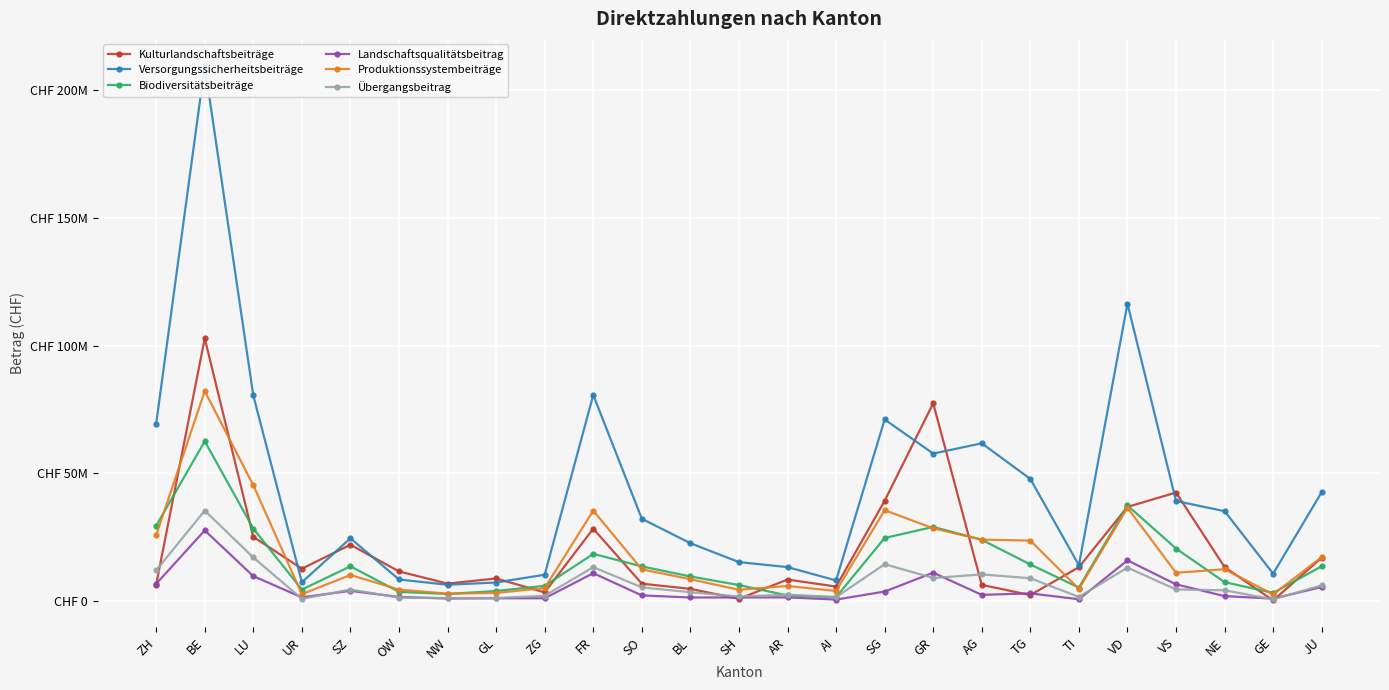

Reading right to left, what are all the values shown in this chart?

Kulturlandschaftsbeiträge: 17062842	284428	13354118	42528708	36898556	13312404	2390637	6380366	77449504	39275219	5727980	8476322	931764	4824839	6854731	28366534	3454239	8898484	6891223	11651621	22098403	12721280	25173167	102842779	6515384
Versorgungssicherheitsbeiträge: 42682019	10773751	35233503	39199290	116434811	14077603	47841668	61783735	57770692	71118642	8124900	13336166	15303885	22688253	32257121	80703734	10358944	7313919	6433710	8500012	24610625	7403618	80496943	209582835	69500538
Biodiversitätsbeiträge: 13668190	3251633	7456457	20617955	37460087	5320096	14373394	24019956	29075661	24733430	1588593	2238725	6321965	9682180	13622310	18510941	6014606	3987425	2829867	3653160	13641435	4557256	28404941	62598298	29525679
Landschaftsqualitätsbeitrag: 5564992	1014034	1997028	6595101	15971970	759194	3055749	2474894	11153466	3765715	630826	1498543	1460017	1447141	2261590	10964405	1150003	1142211	1070701	1643598	4055117	1497806	9811872	27706830	6782737
Produktionssystembeiträge: 17275898	2671286	12519237	11105554	36571370	4811812	23710468	24105085	28527477	35606767	4005353	5941091	4458187	8617020	12463522	35463128	5130340	3239473	2939703	4541567	10249015	2759480	45381323	82176381	25860275
Übergangsbeitrag: 6190900	735100	4263908	4602045	13138512	1665479	8981619	10486424	9069239	14482365	1579941	2555007	1838828	3510019	5424557	13314165	2121812	1242435	1196693	1408121	4553150	929257	17112396	35454039	12072393